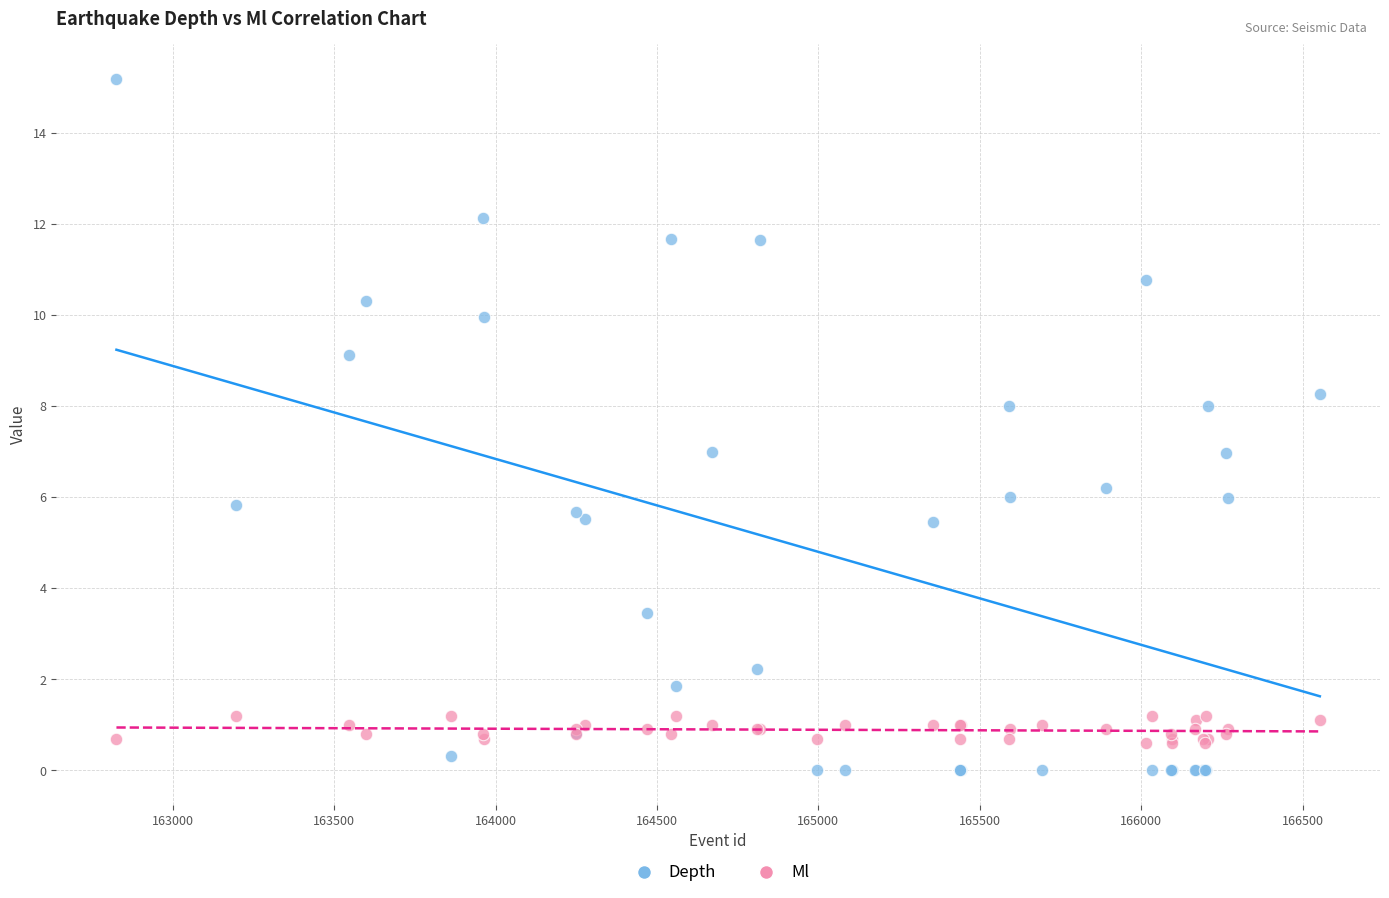

What are all the series names shown in the legend?

Depth, Ml